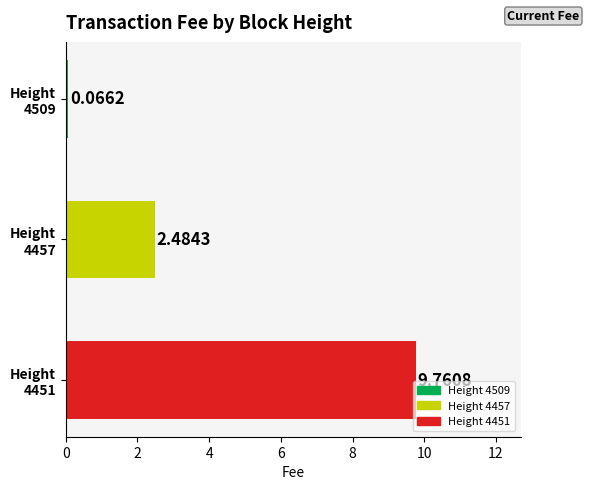

What is the difference between the maximum and minimum values?

9.7